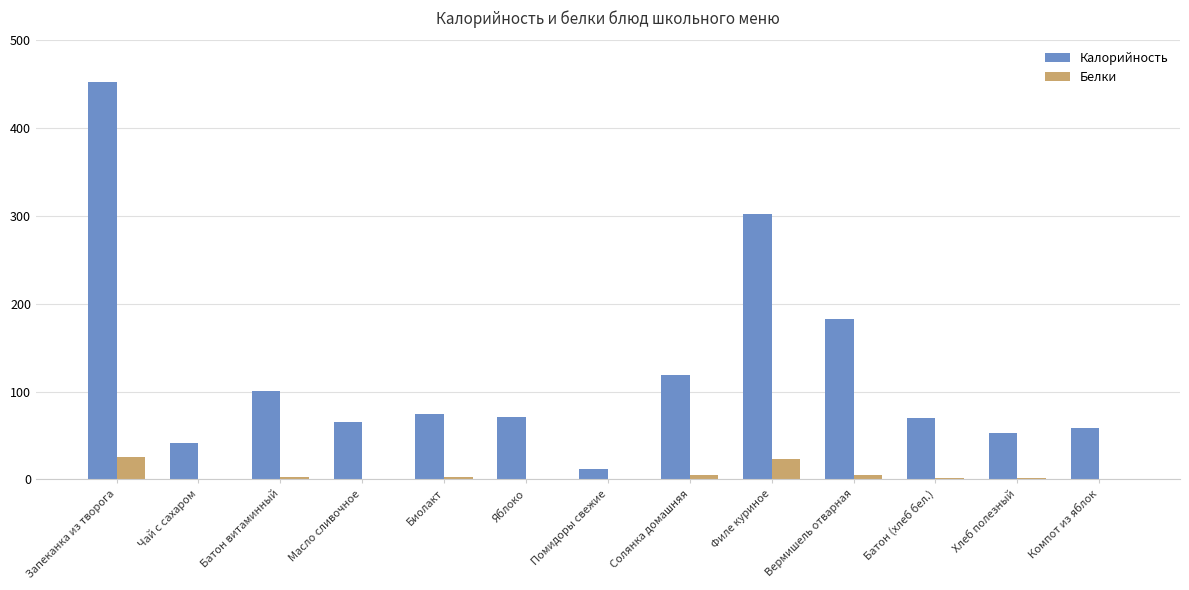

The Калорийность series shows 302.0 at Филе куриное. True or false?

True